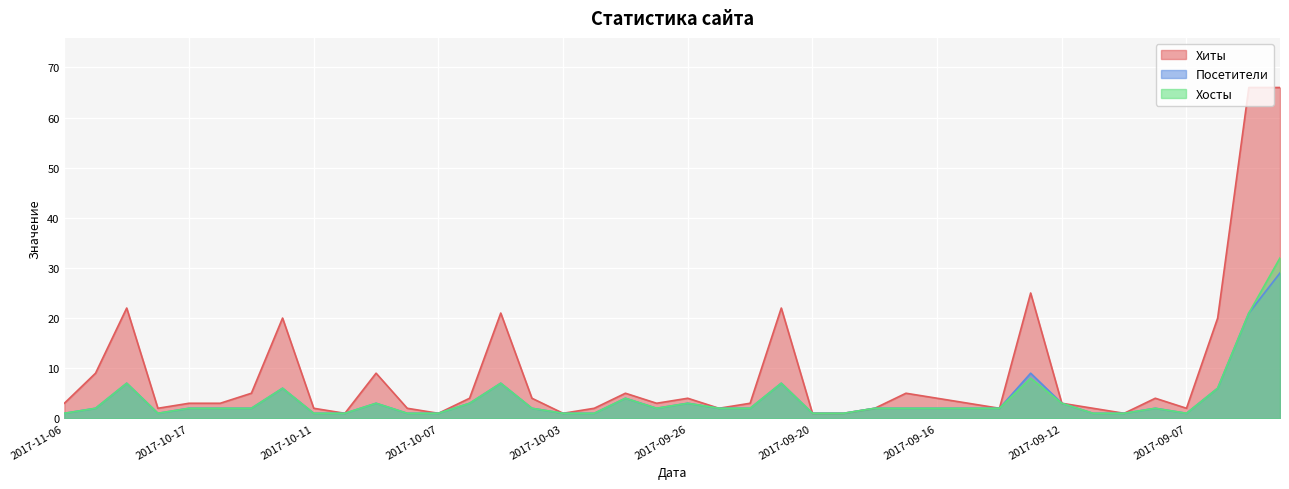

True or false: Хосты has more than 0 interior local peaks.

True